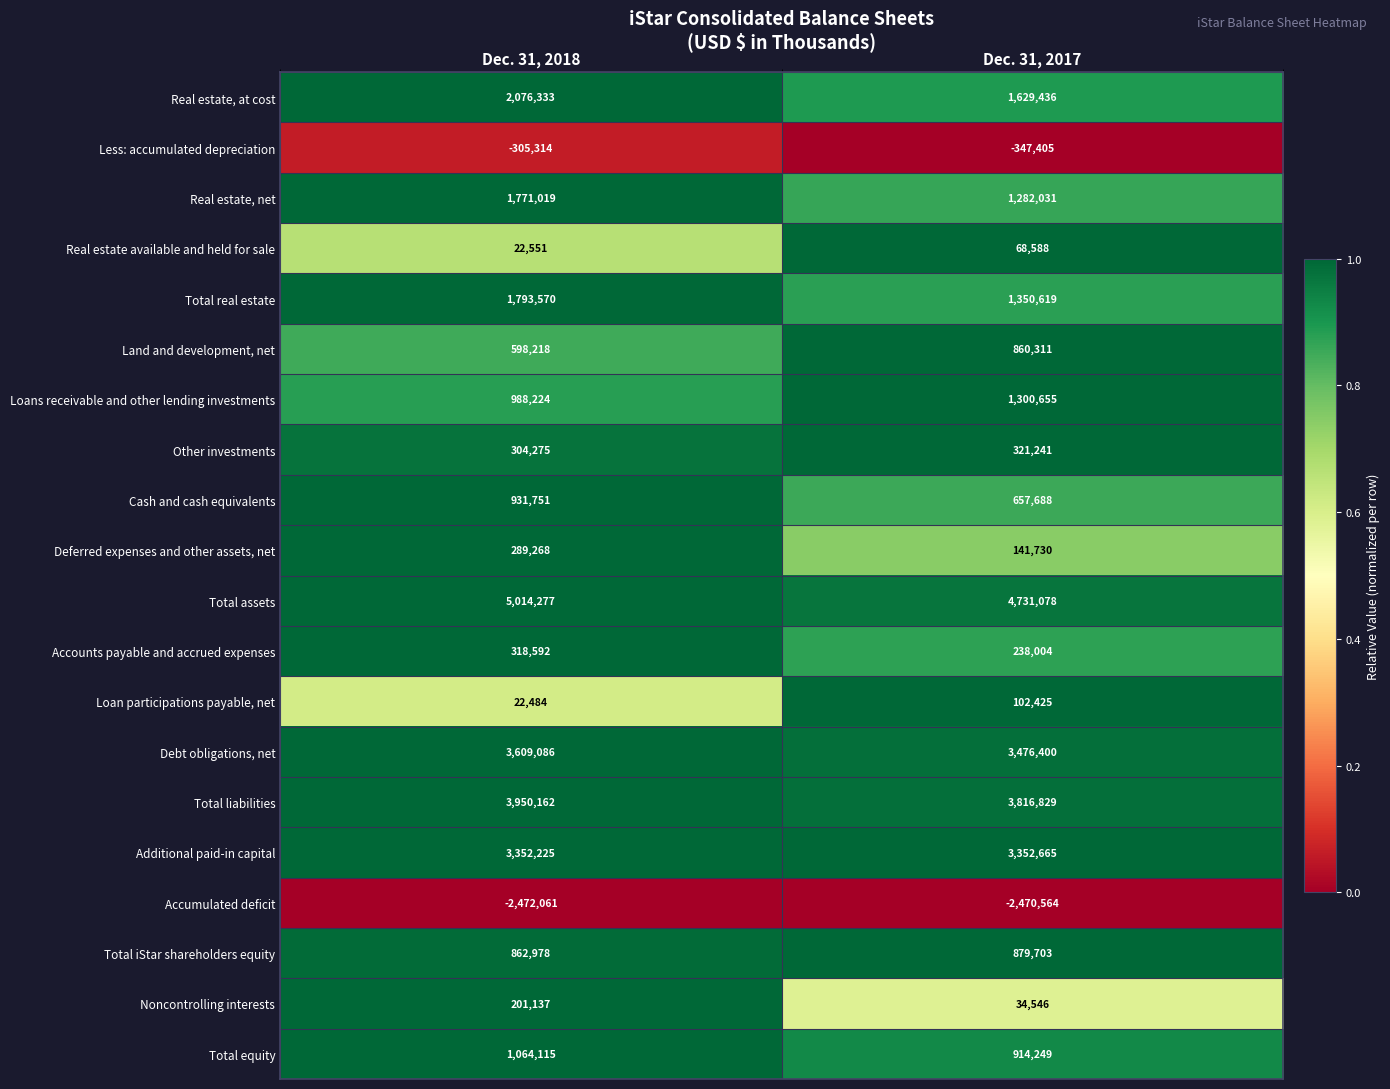

How many series are shown in this chart?

20